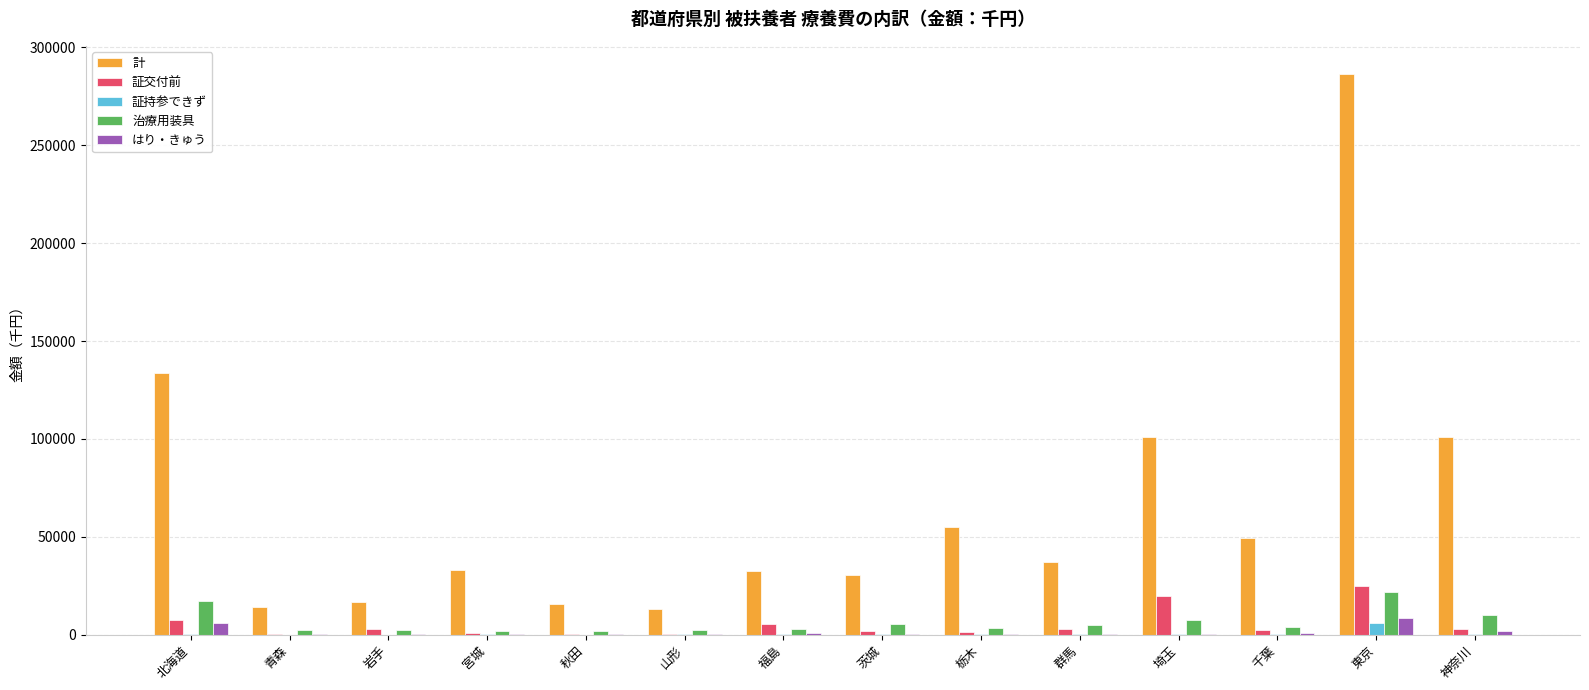

At which category does the chart reach its peak across all series?

東京